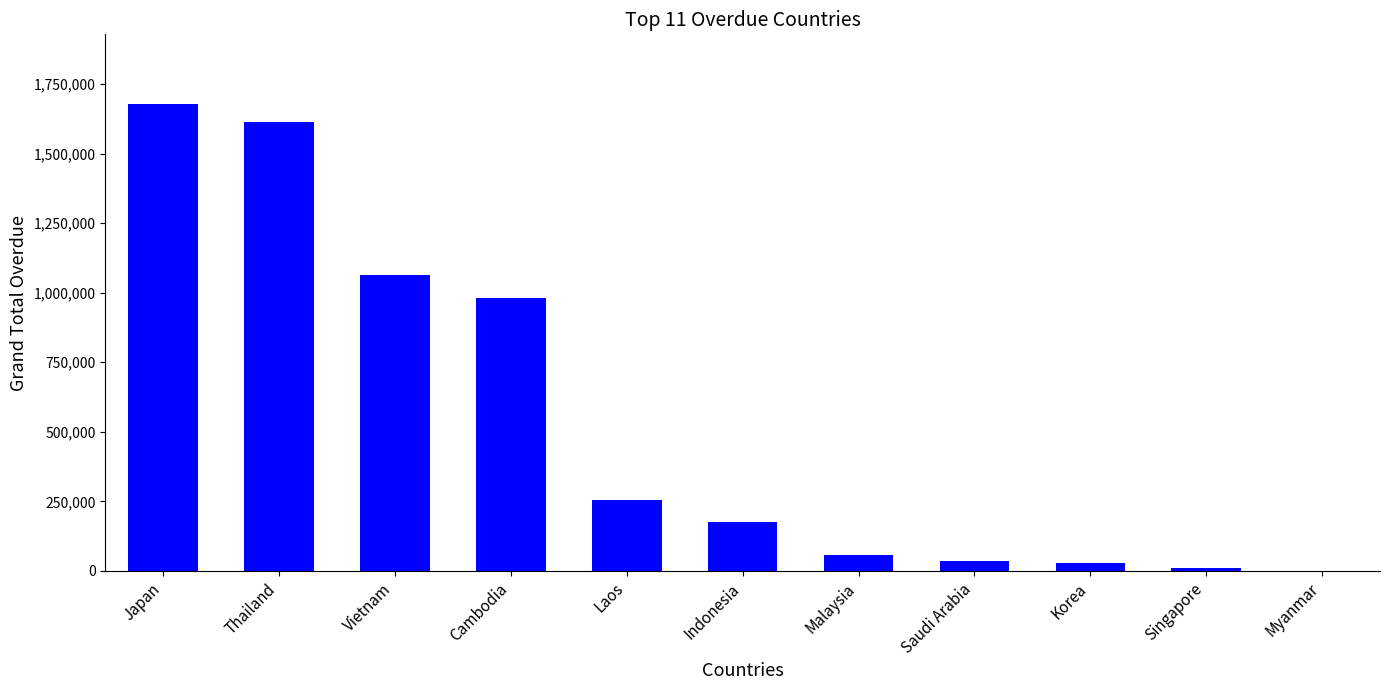

At which label is the value closest to 838555?

Cambodia